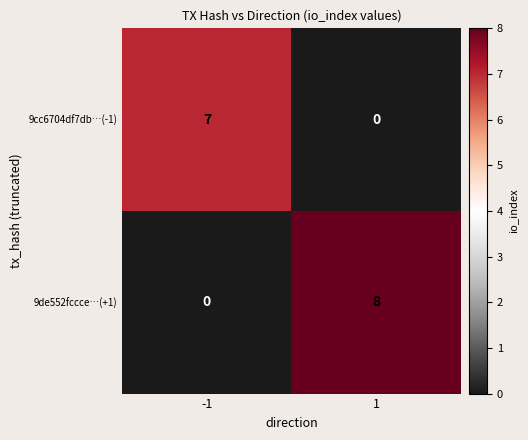

Which series changed the most between -1 and 1?

9de552fccce…(+1)